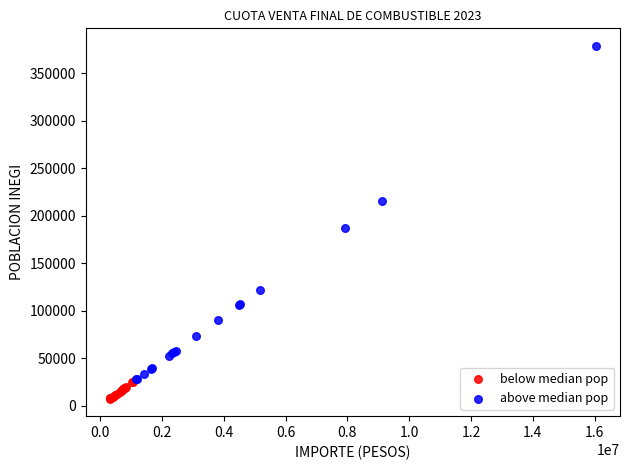

Which series reaches the minimum Y coordinate?

below median pop